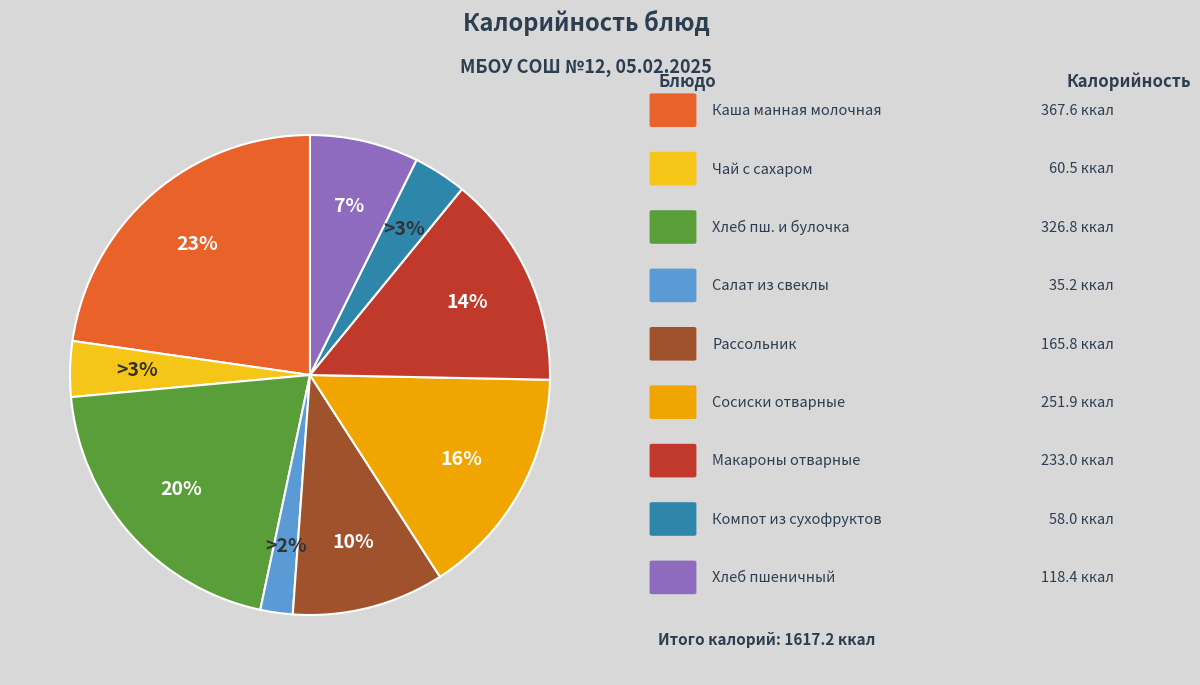

Which category has the smallest portion of the pie?

Салат из свеклы